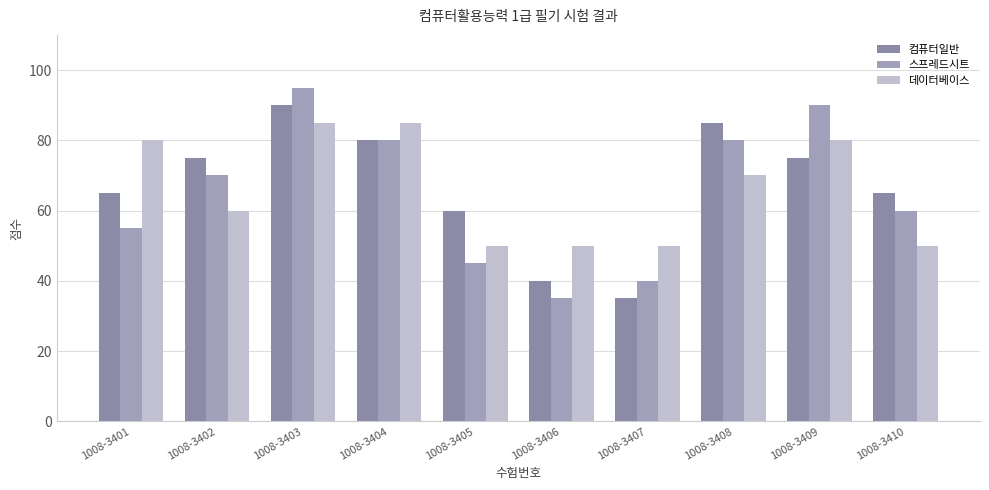

List the series in order of their overall mean, lowest first.

스프레드시트, 데이터베이스, 컴퓨터일반